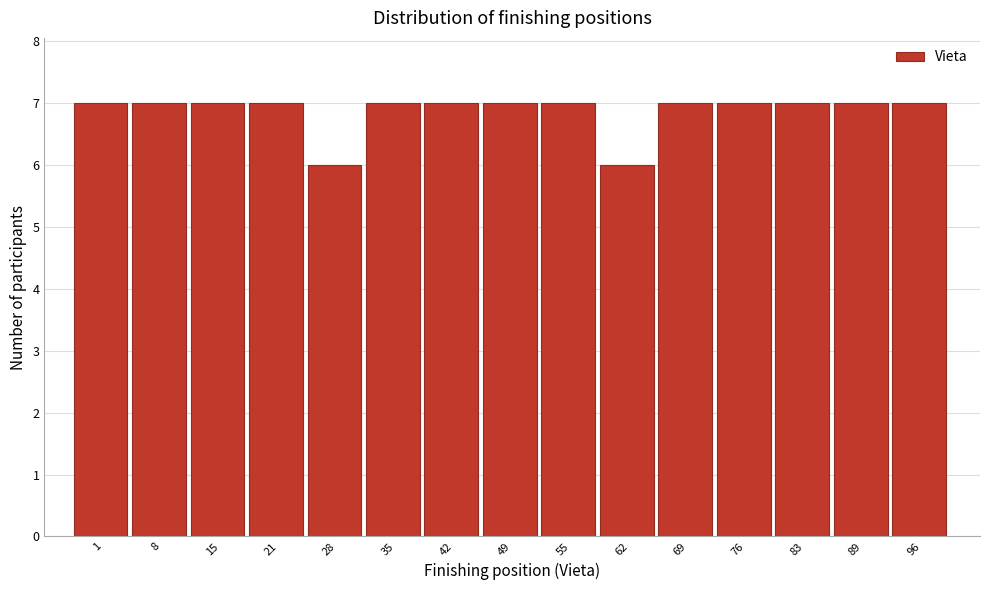

Reading left to right, list all the values displayed in this chart.

7	7	7	7	6	7	7	7	7	6	7	7	7	7	7